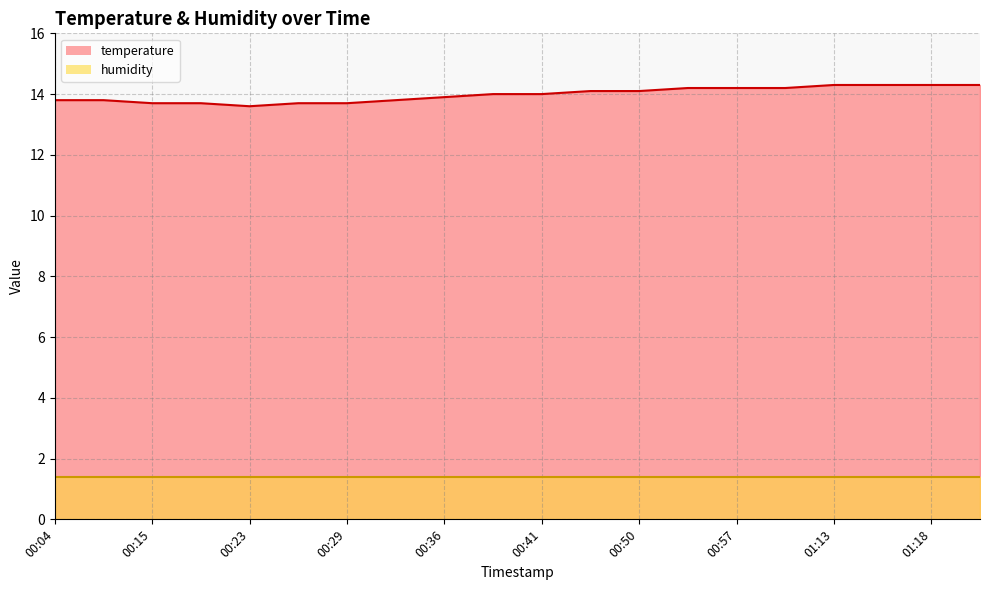

How many interior local valleys (lower than both neighbors) does the data have?

1